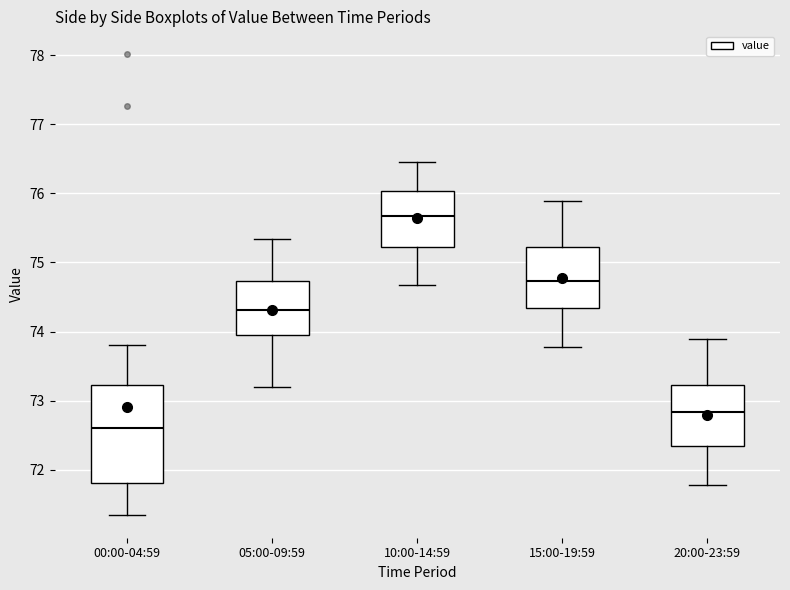

Which box is the tallest, from its lower edge to its upper edge?

00:00-04:59